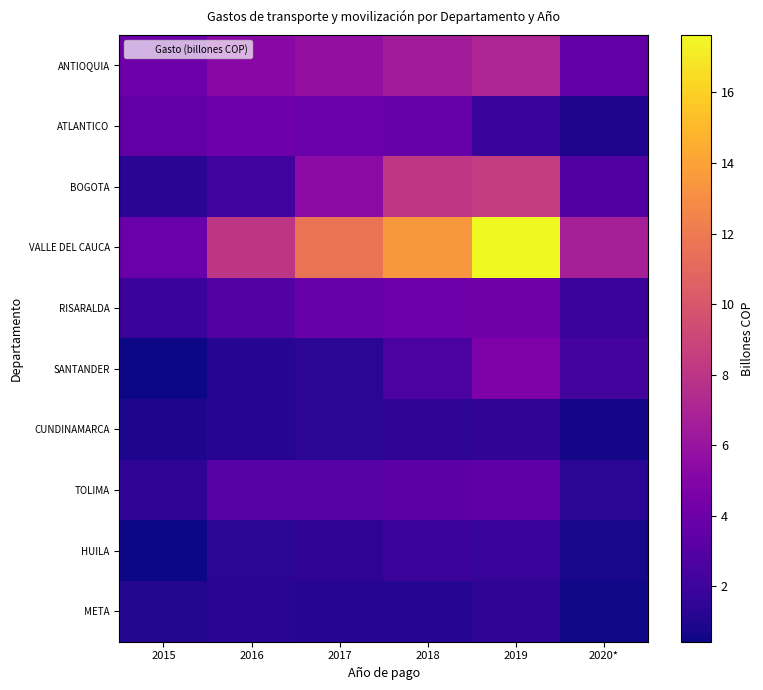

Reading left to right, list all the values displayed in this chart.

ANTIOQUIA: 2015=4.0	2016=5.3	2017=5.7	2018=6.5	2019=7.1	2020*=3.6
ATLANTICO: 2015=3.6	2016=4.0	2017=3.9	2018=3.7	2019=1.8	2020*=1.0
BOGOTA: 2015=1.2	2016=2.1	2017=5.4	2018=8.1	2019=8.4	2020*=2.8
VALLE DEL CAUCA: 2015=3.9	2016=8.0	2017=11.6	2018=13.5	2019=17.6	2020*=6.7
RISARALDA: 2015=1.9	2016=2.9	2017=3.9	2018=4.0	2019=4.1	2020*=1.9
SANTANDER: 2015=0.5	2016=1.2	2017=1.3	2018=2.6	2019=4.7	2020*=2.3
CUNDINAMARCA: 2015=0.9	2016=1.1	2017=1.3	2018=1.4	2019=1.5	2020*=0.6
TOLIMA: 2015=1.5	2016=3.1	2017=3.0	2018=3.3	2019=3.4	2020*=1.3
HUILA: 2015=0.4	2016=1.4	2017=1.4	2018=1.9	2019=1.8	2020*=0.7
META: 2015=1.1	2016=1.2	2017=1.1	2018=1.1	2019=1.4	2020*=0.5